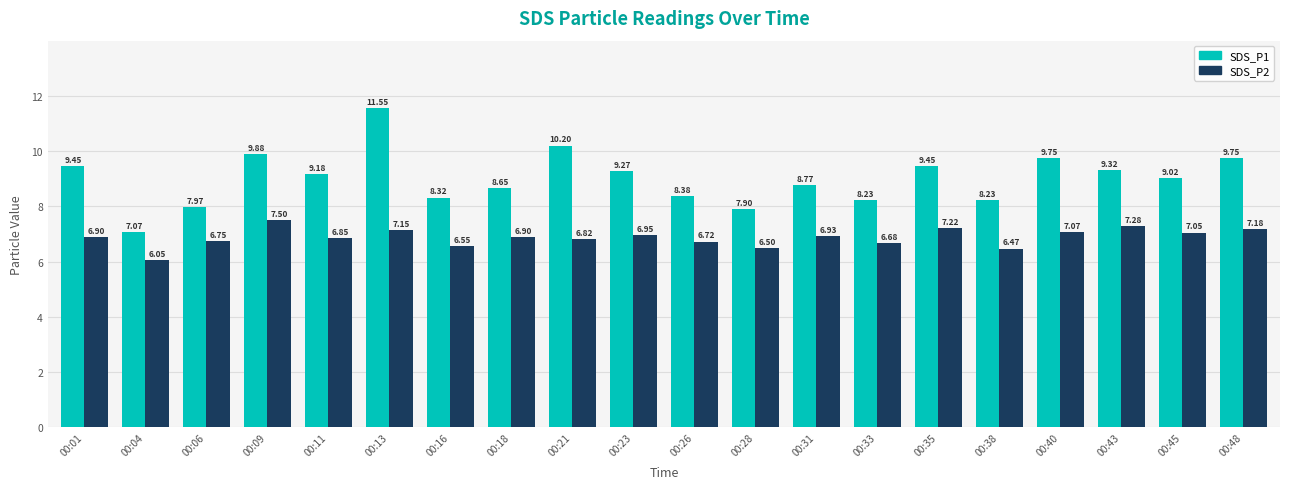

How many bars are there in each group?

2